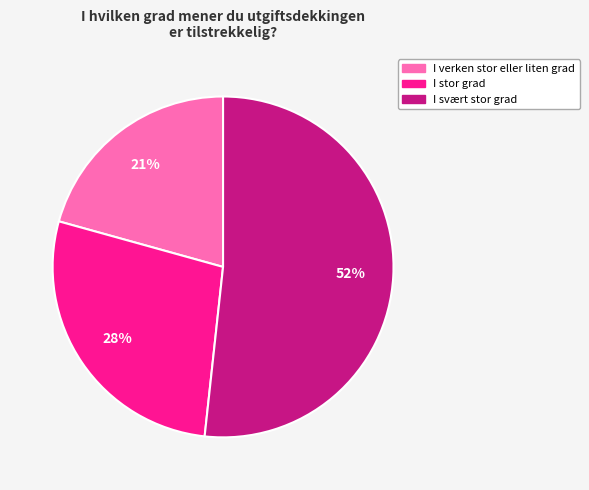

Between I stor grad and I verken stor eller liten grad, which is larger?

I stor grad